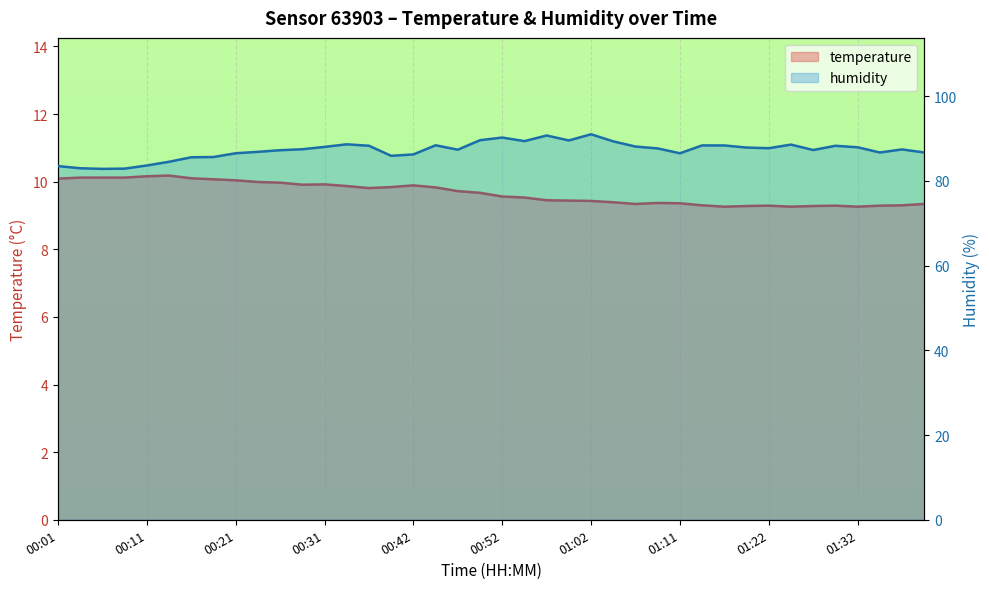

Reading left to right, extract all data points from this chart.

temperature: 10.1	10.1	10.1	10.1	10.2	10.2	10.1	10.1	10.0	10.0	10.0	9.9	9.9	9.9	9.8	9.8	9.9	9.8	9.7	9.7	9.6	9.5	9.4	9.4	9.4	9.4	9.3	9.4	9.4	9.3	9.3	9.3	9.3	9.3	9.3	9.3	9.3	9.3	9.3	9.3
humidity: 83.5	83.0	82.8	82.9	83.6	84.5	85.6	85.6	86.5	86.8	87.2	87.5	88.0	88.6	88.3	85.9	86.2	88.4	87.4	89.6	90.2	89.4	90.7	89.5	91.0	89.3	88.1	87.7	86.5	88.4	88.4	87.9	87.7	88.6	87.3	88.3	87.9	86.7	87.4	86.7